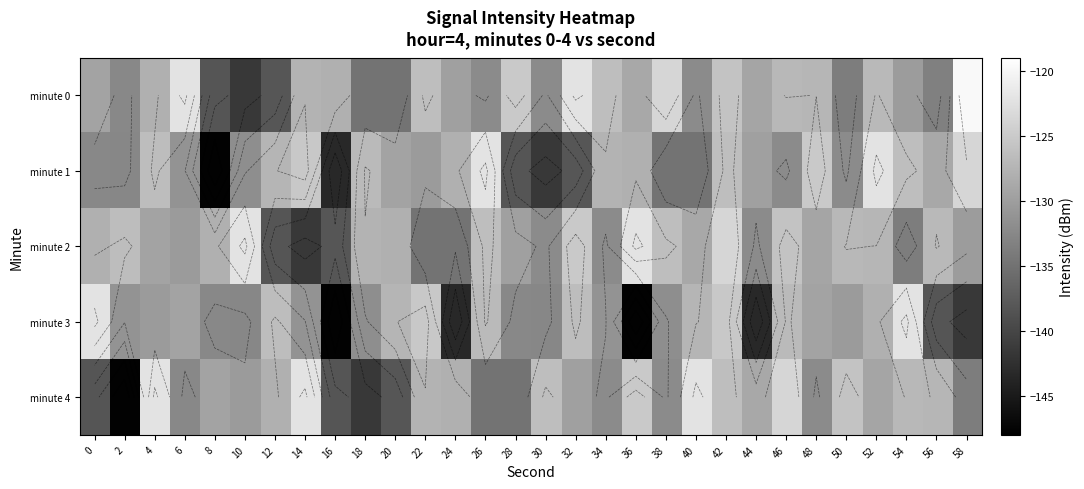

How many data points does each series have?

30